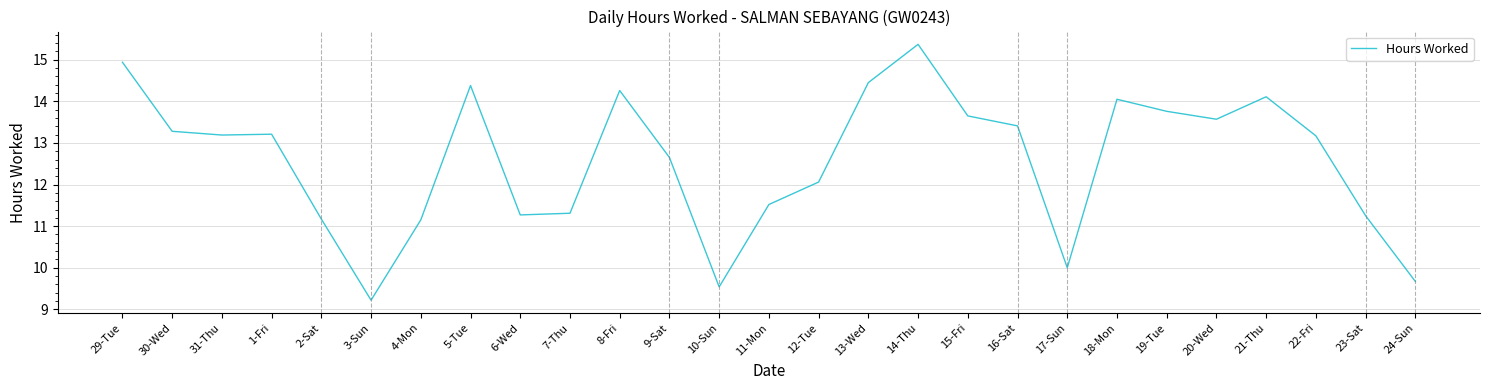

The value at 13-Wed is 14.4. True or false?

True